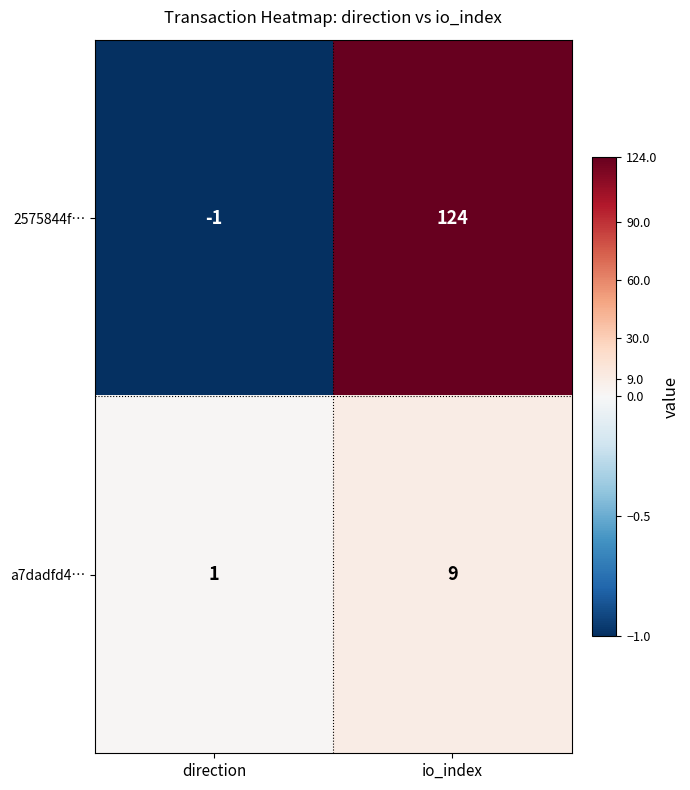

Which series has the largest total across all categories?

2575844f…